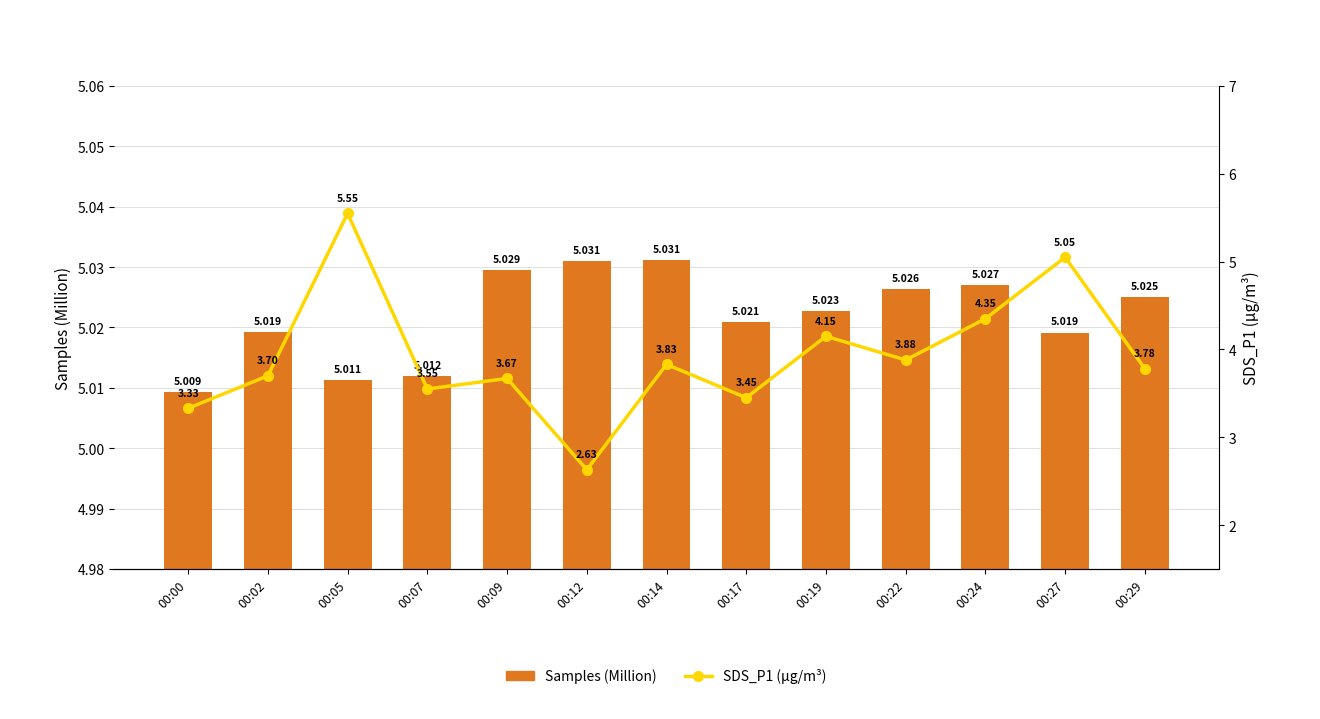

What is the value of the SDS_P1 bar at the 5th from the left?

3.7